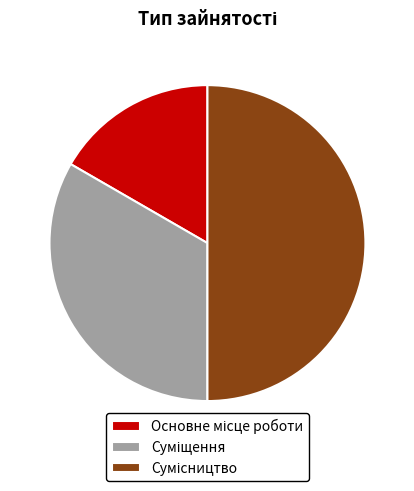

Which category has the smallest portion of the pie?

Основне місце роботи